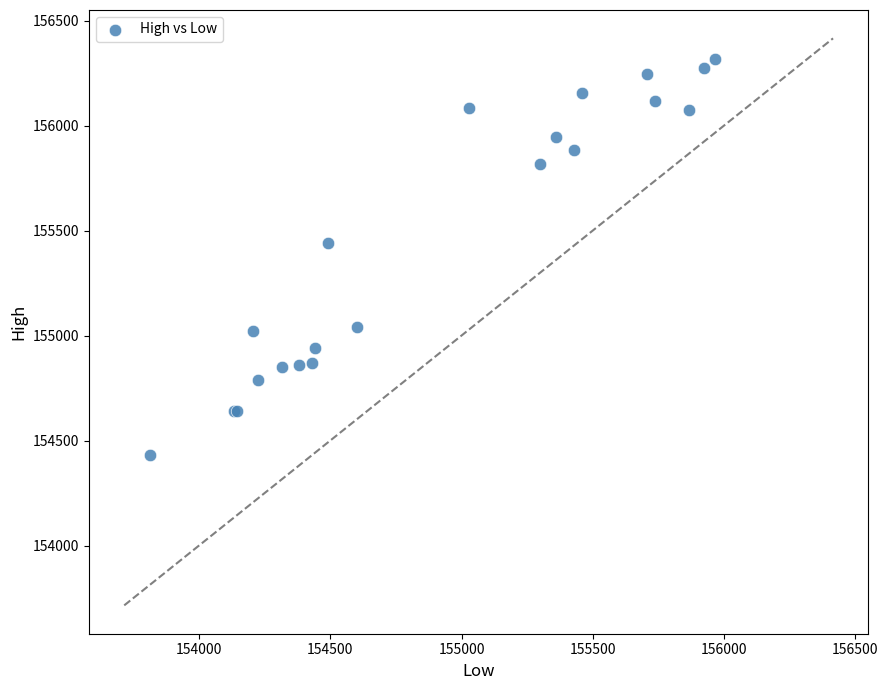

What Y value in the scatter plot is closest to 155372?

155440